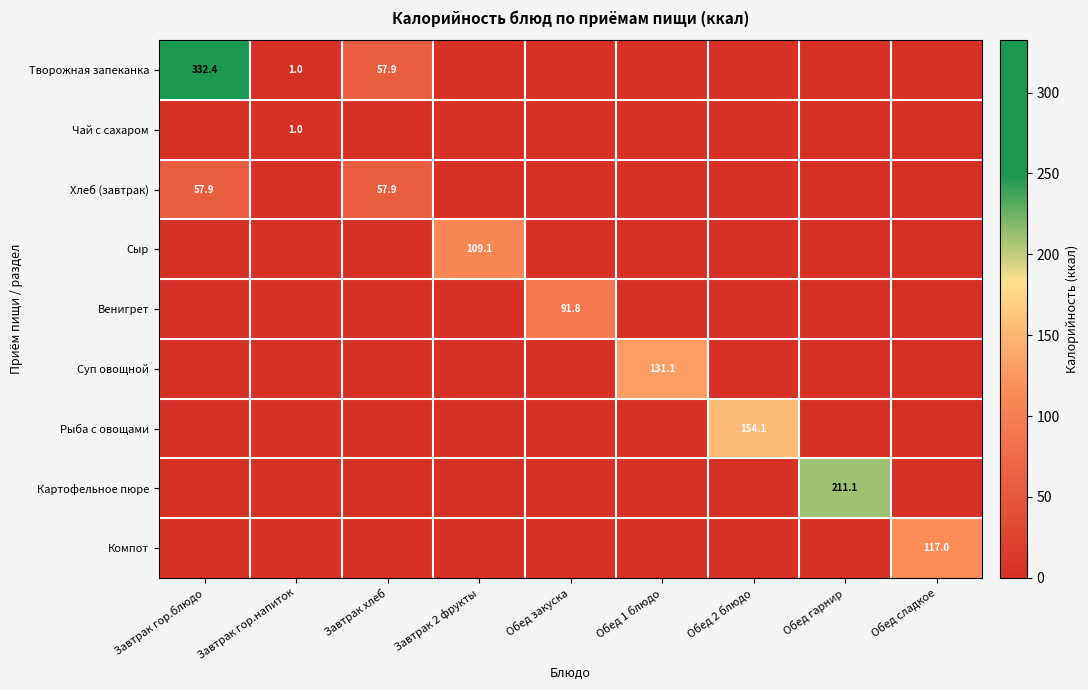

Between Завтрак хлеб and Обед гарнир, which series saw the biggest shift?

Картофельное пюре